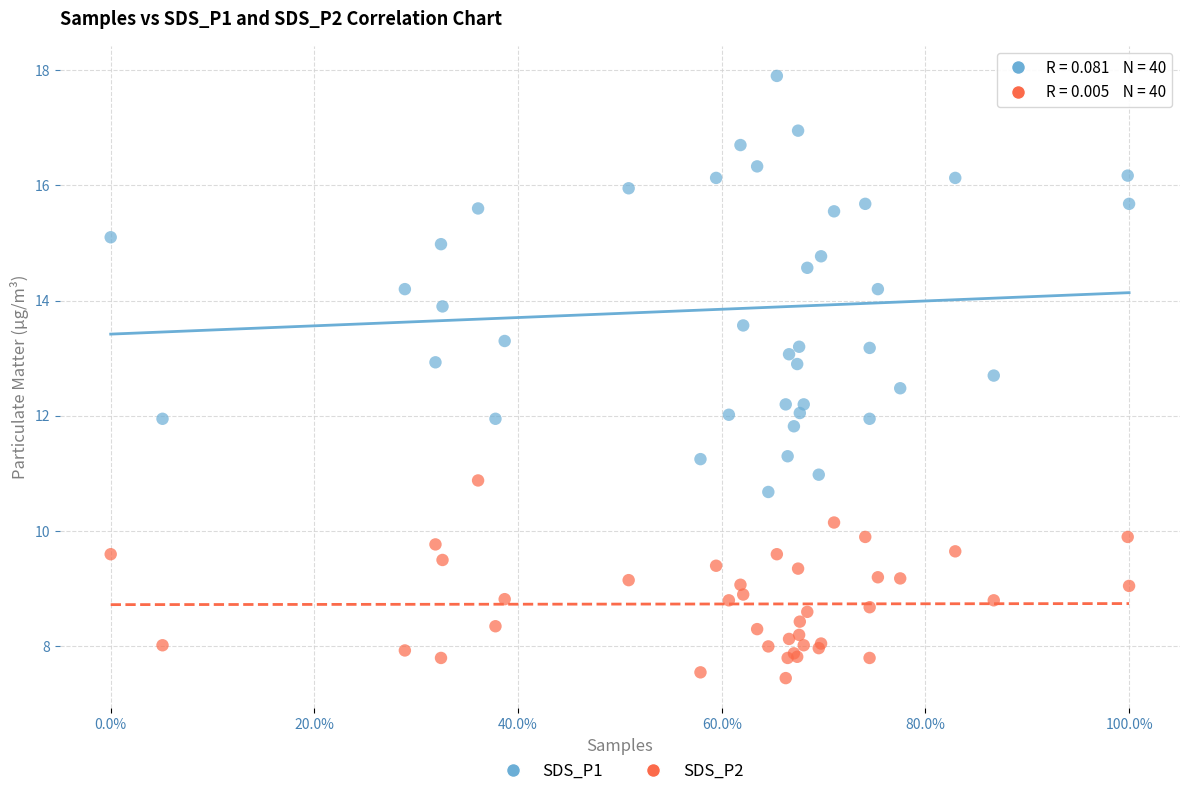

Which series has the largest Y range (max minus min)?

SDS_P1